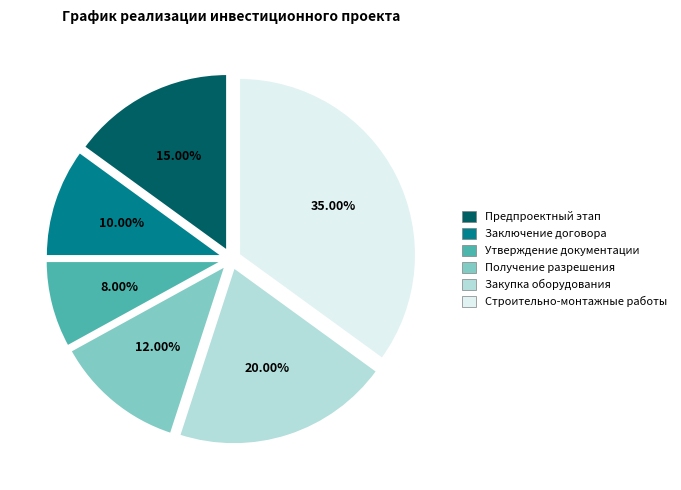

Does any single category account for the majority?

No